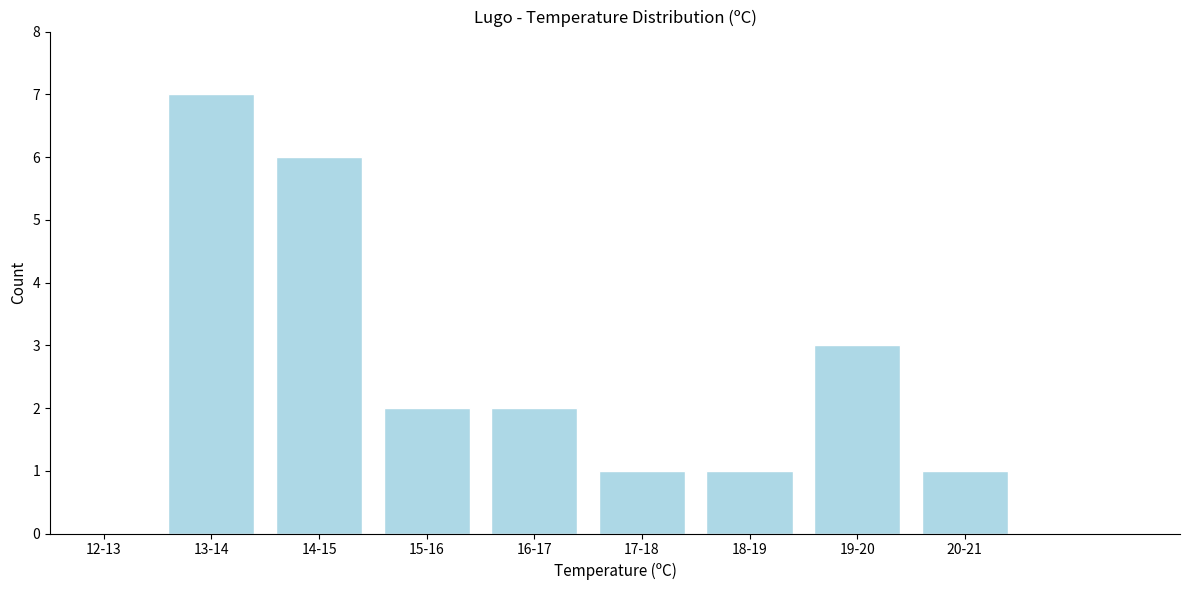

Reading left to right, transcribe all the data shown in this chart.

12-13=0	13-14=7	14-15=6	15-16=2	16-17=2	17-18=1	18-19=1	19-20=3	20-21=1